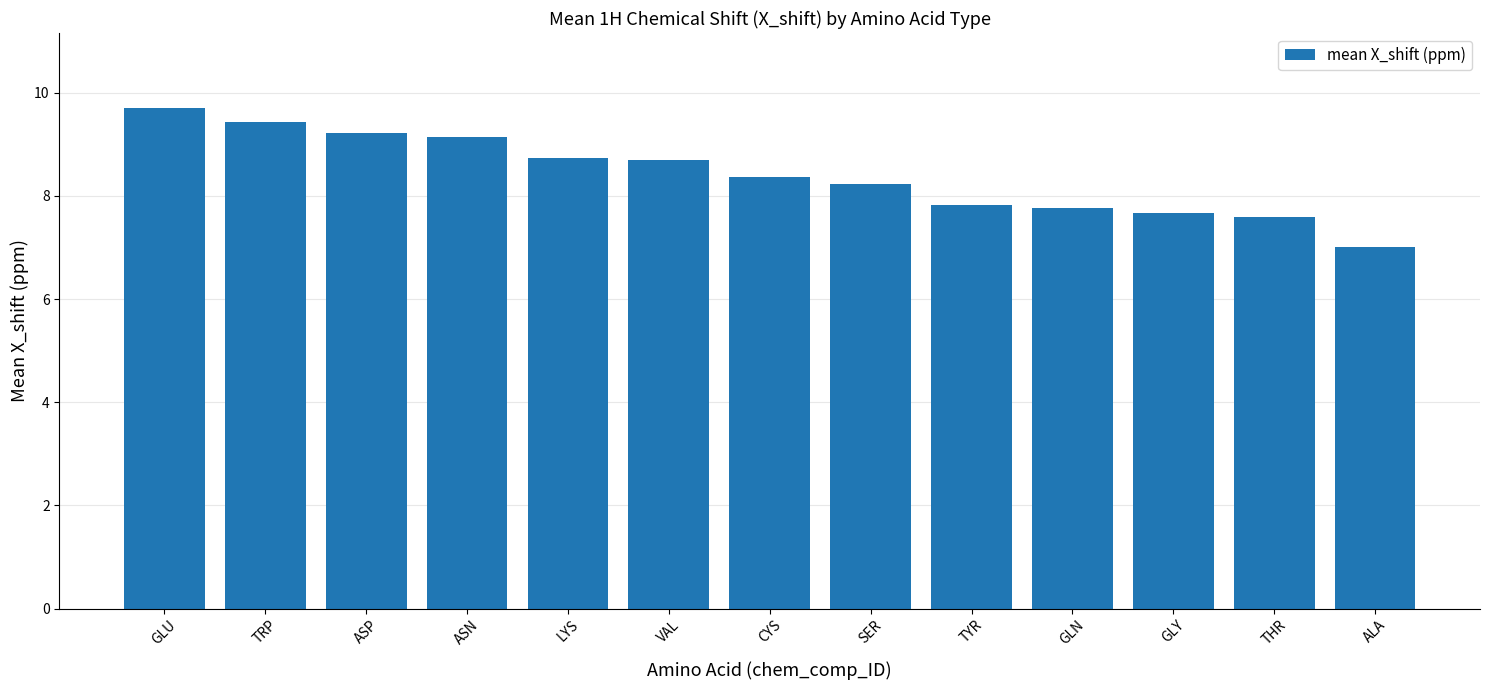

The value at GLY is 7.7. True or false?

True